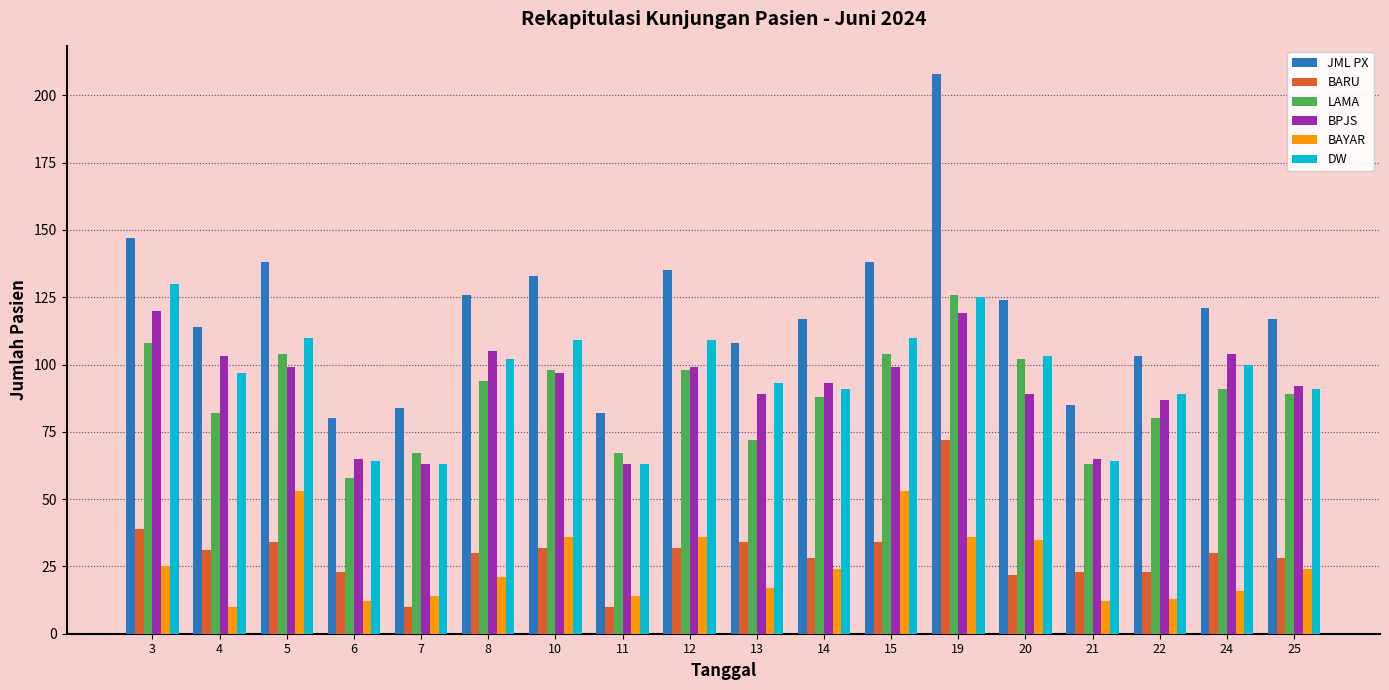

What is the maximum value shown in the chart?

208